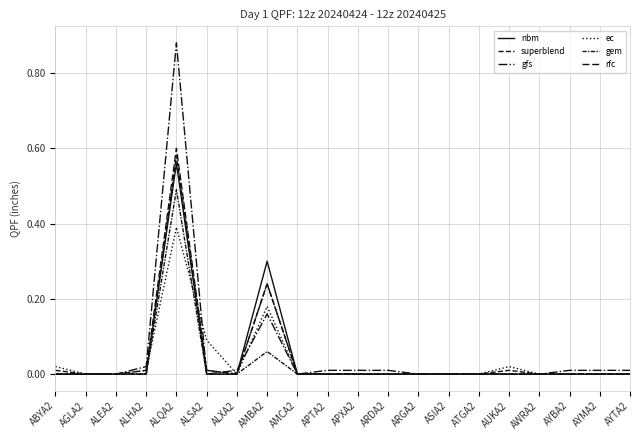

How many lines are shown in the chart?

6